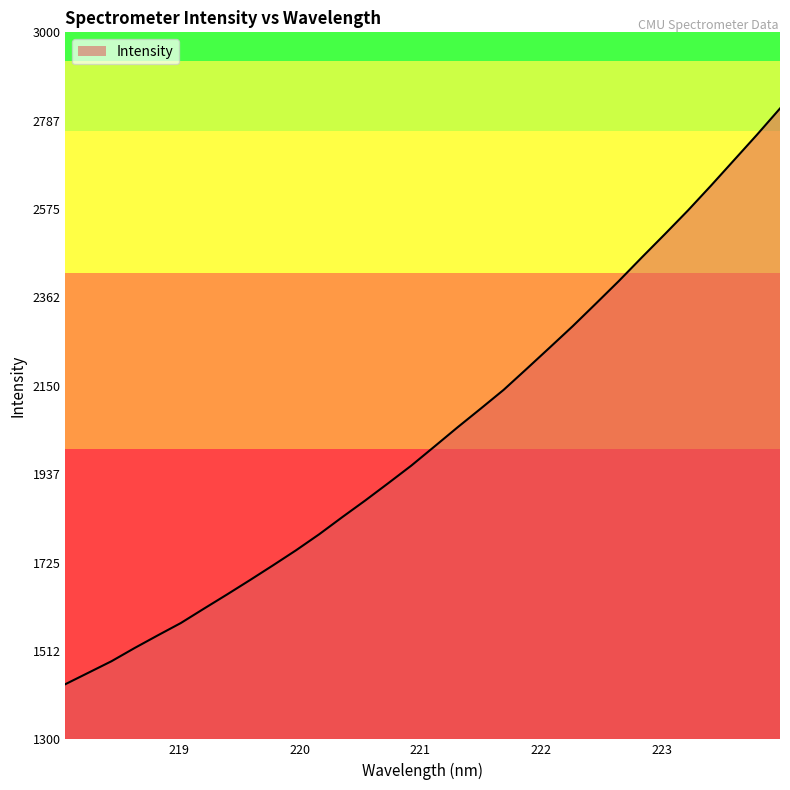

What is the average value?

2032.2